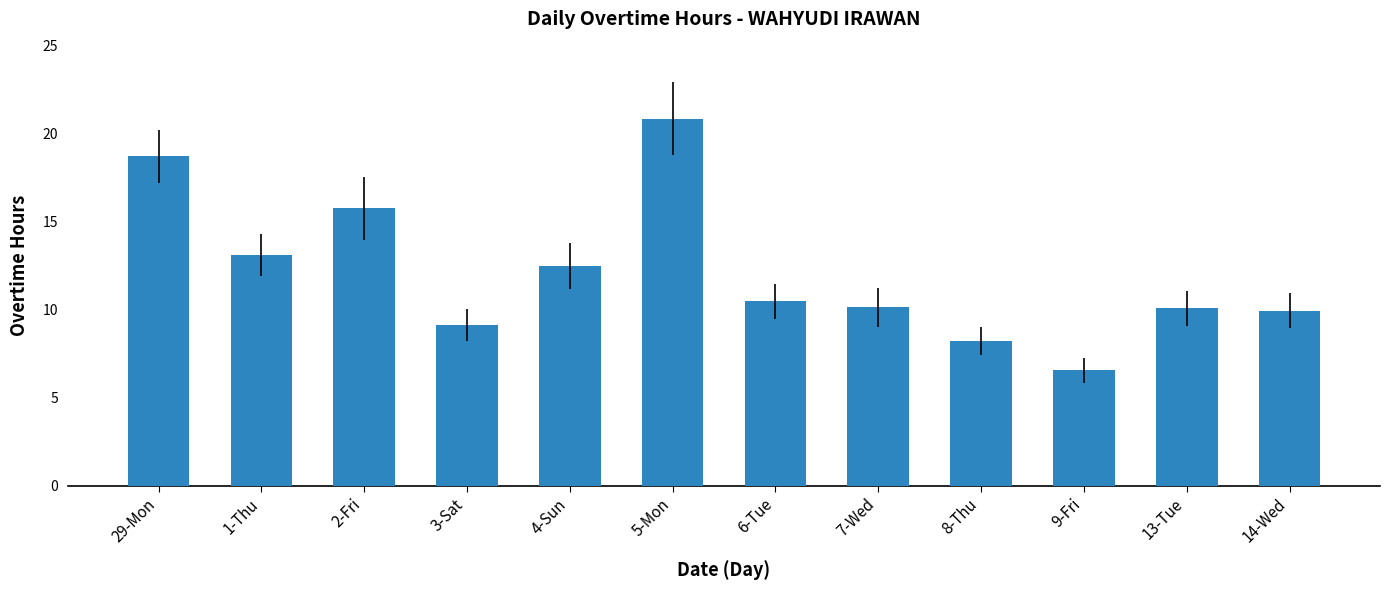

Is it true that the value at 2-Fri is 15.8?

True